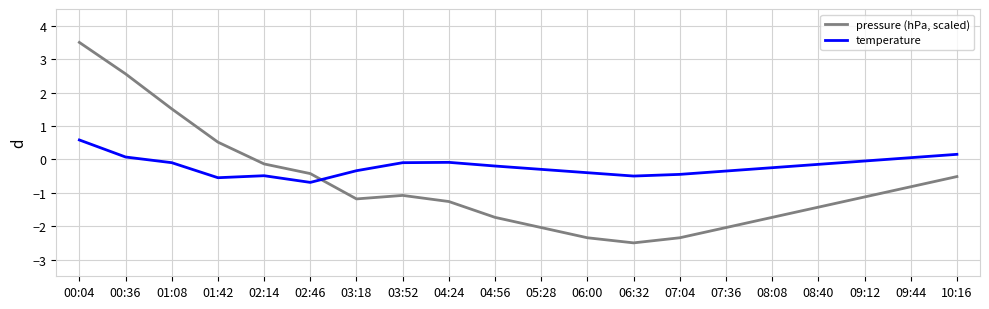

Is the value of temperature at 04:24 greater than the value of pressure (hPa, scaled) at 04:56?

Yes